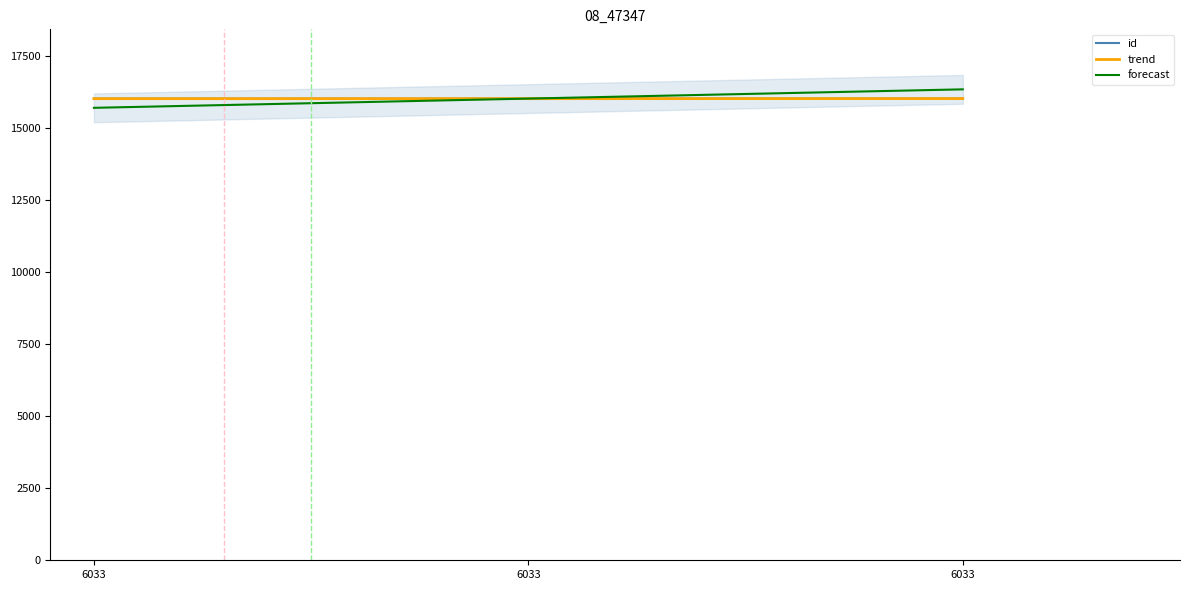

Reading left to right, extract all data points from this chart.

6033=16015	6033=16016	6033=16018